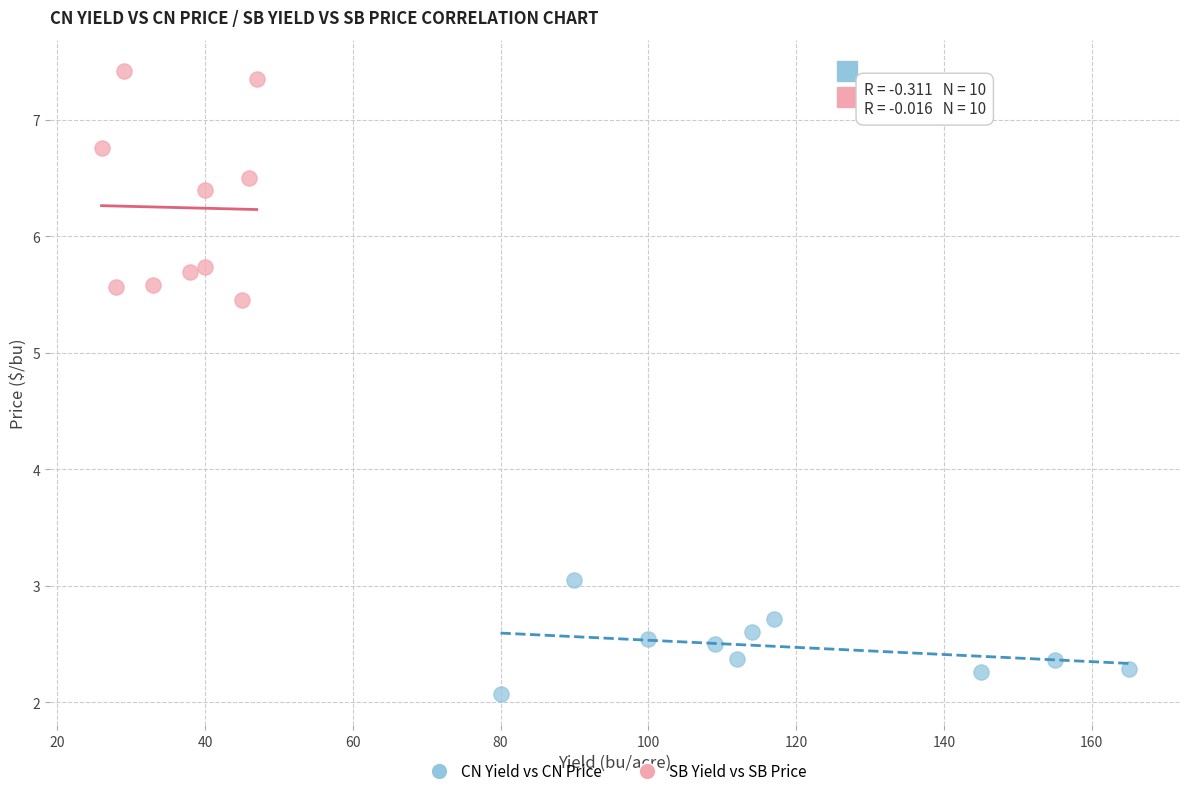

Which series reaches the minimum Y coordinate?

CN Yield vs CN Price